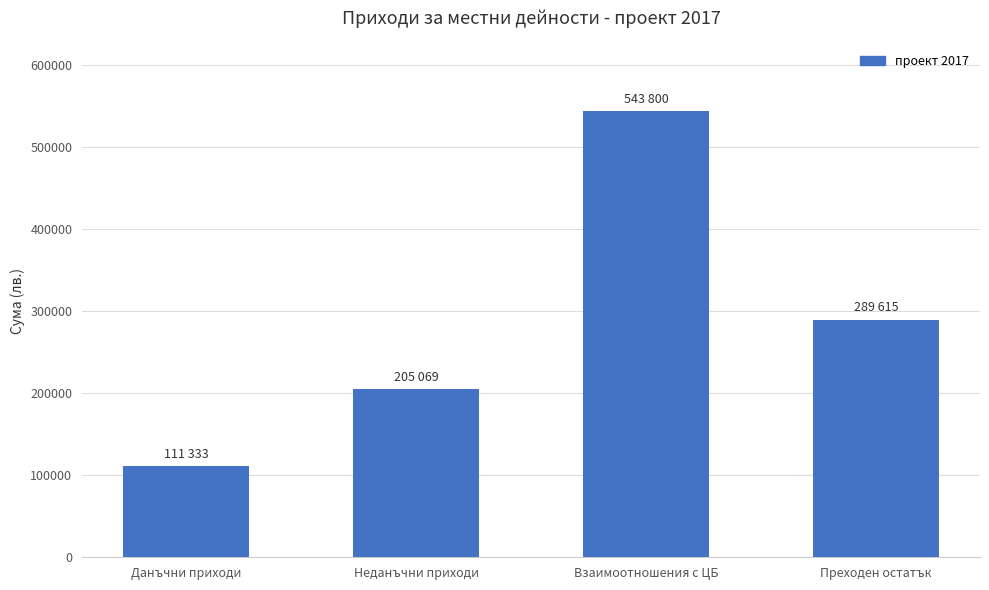

At which category does the chart reach its minimum across all series?

Данъчни приходи